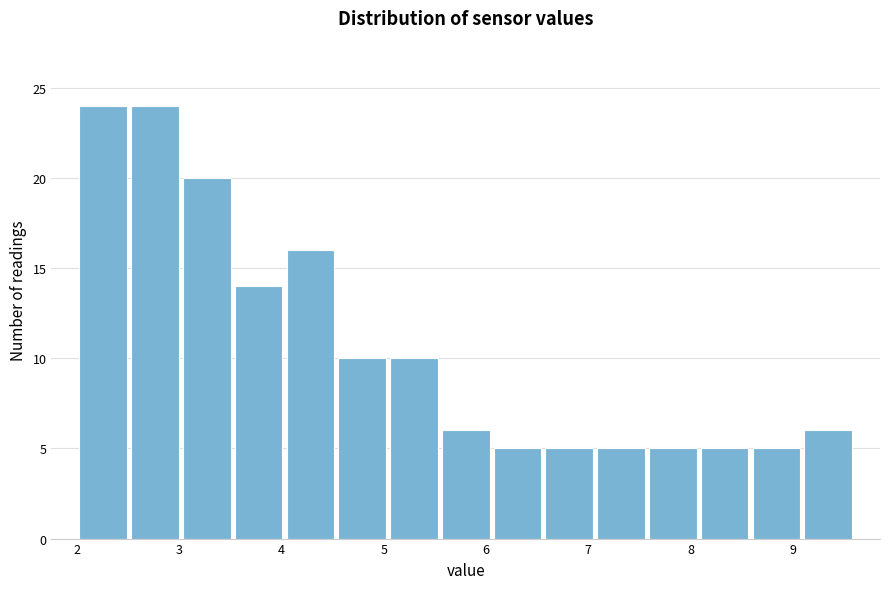

Reading left to right, list every bar in this chart as the range it spans on the x-axis followed by its height. Neither the bar edges nor the heights are printed on the chart, so give them approximately, as read against the axes.

2.0 to 2.5: 24
2.5 to 3.0: 24
3.0 to 3.5: 20
3.5 to 4.0: 14
4.0 to 4.5: 16
4.5 to 5.0: 10
5.0 to 5.5: 10
5.5 to 6.1: 6
6.1 to 6.6: 5
6.6 to 7.1: 5
7.1 to 7.6: 5
7.6 to 8.1: 5
8.1 to 8.6: 5
8.6 to 9.1: 5
9.1 to 9.6: 6